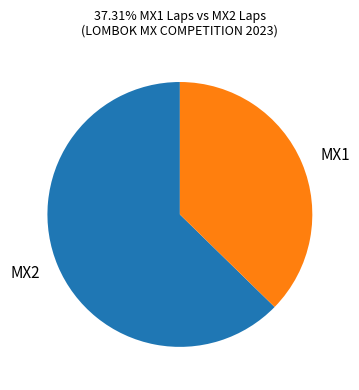

Is the sum of MX1 and MX2 greater than half?

Yes